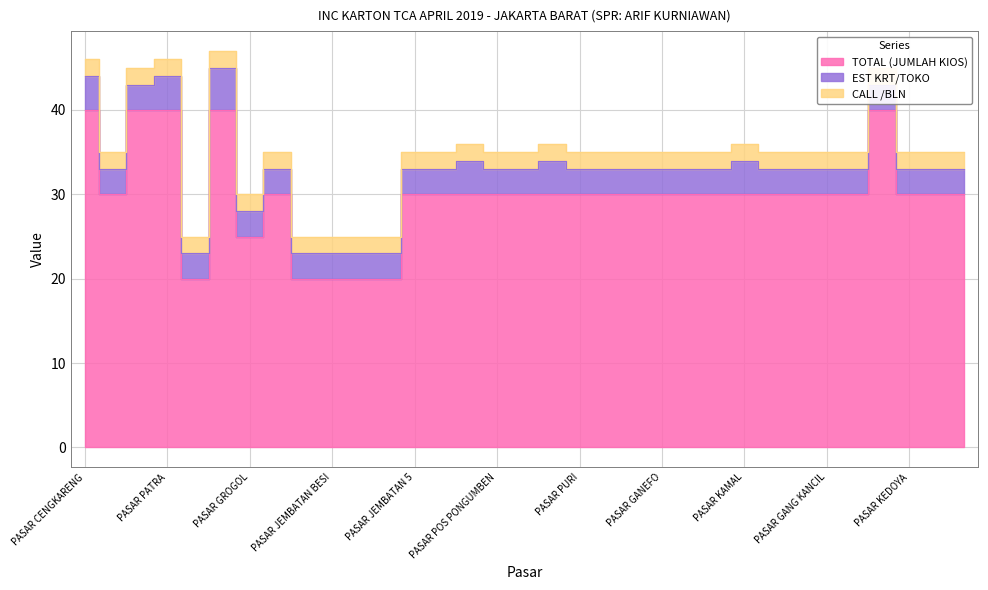

True or false: EST KRT/TOKO has a value of 4 at PASAR KOPRO.

False